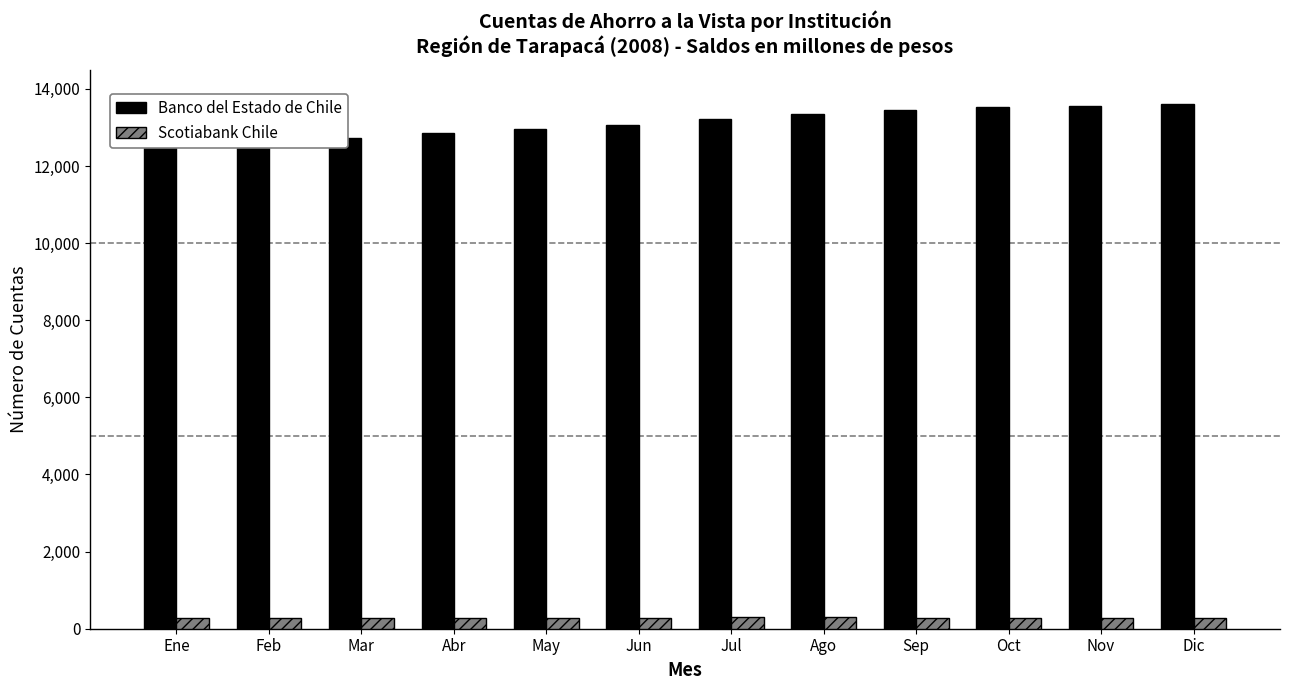

Which label corresponds to the largest value in the chart?

Dic